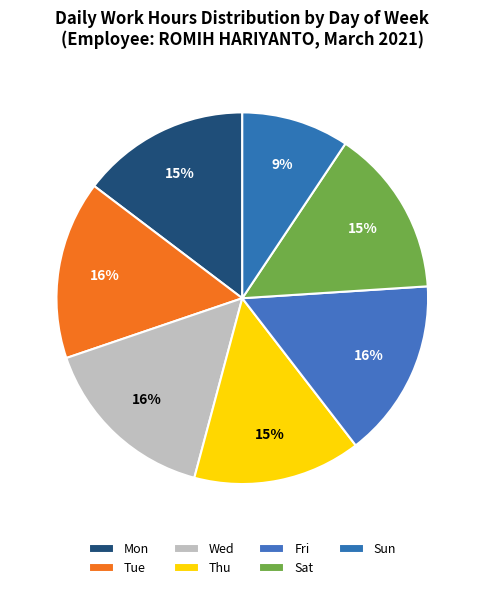

How many slices are in this pie chart?

7